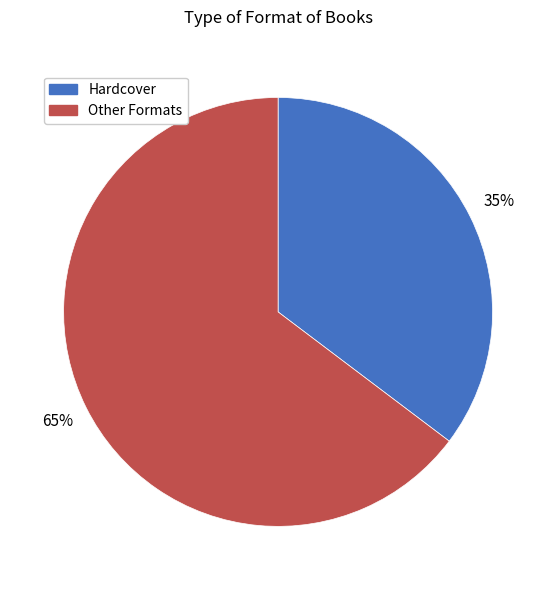

Combined, do Other Formats and Hardcover account for over 50%?

Yes